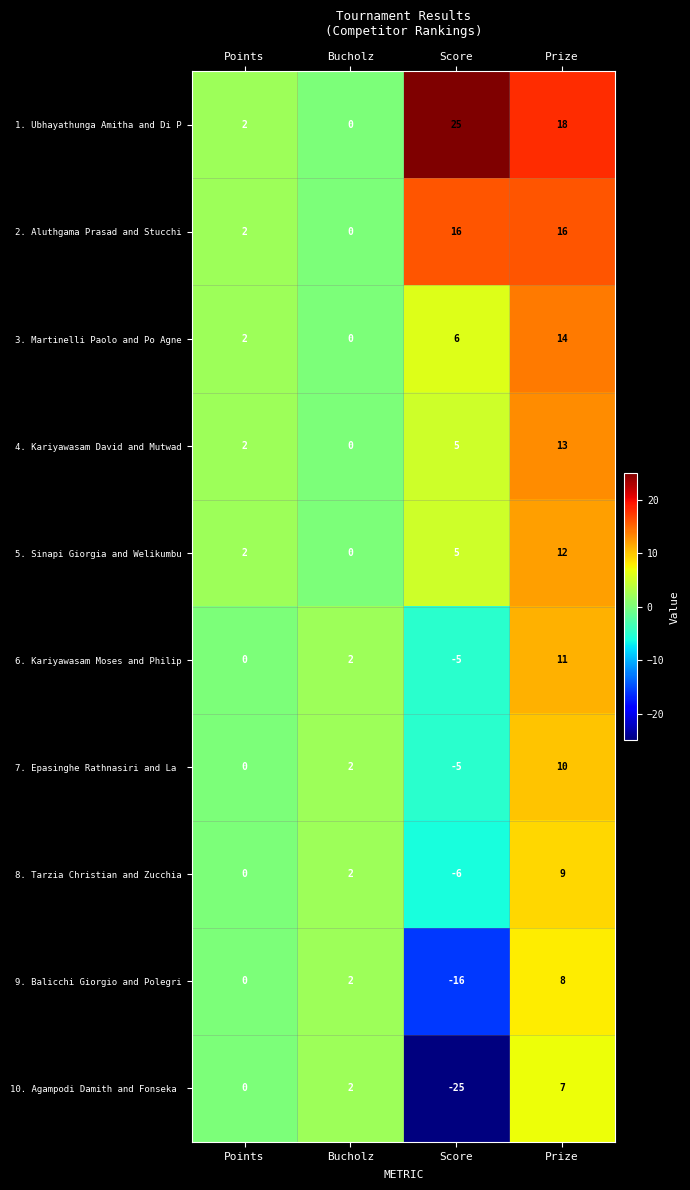

List the labels in order of 1. Ubhayathunga Amitha and Di P value, largest first.

Score, Prize, Points, Bucholz